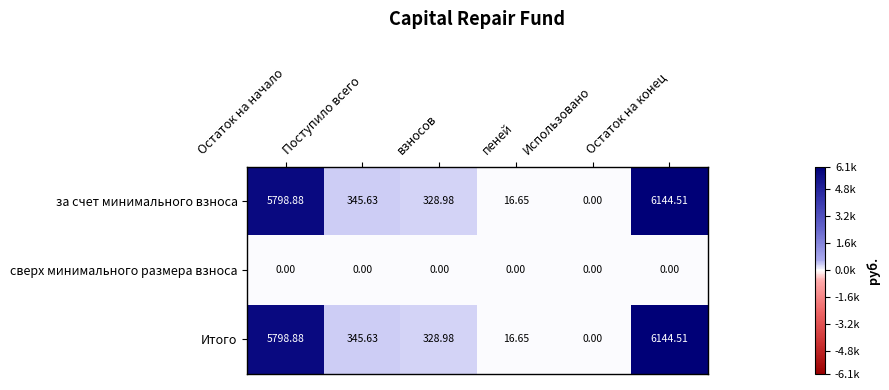

Is the value of за счет минимального взноса at взносов greater than the value of сверх минимального размера взноса at Остаток на начало?

Yes